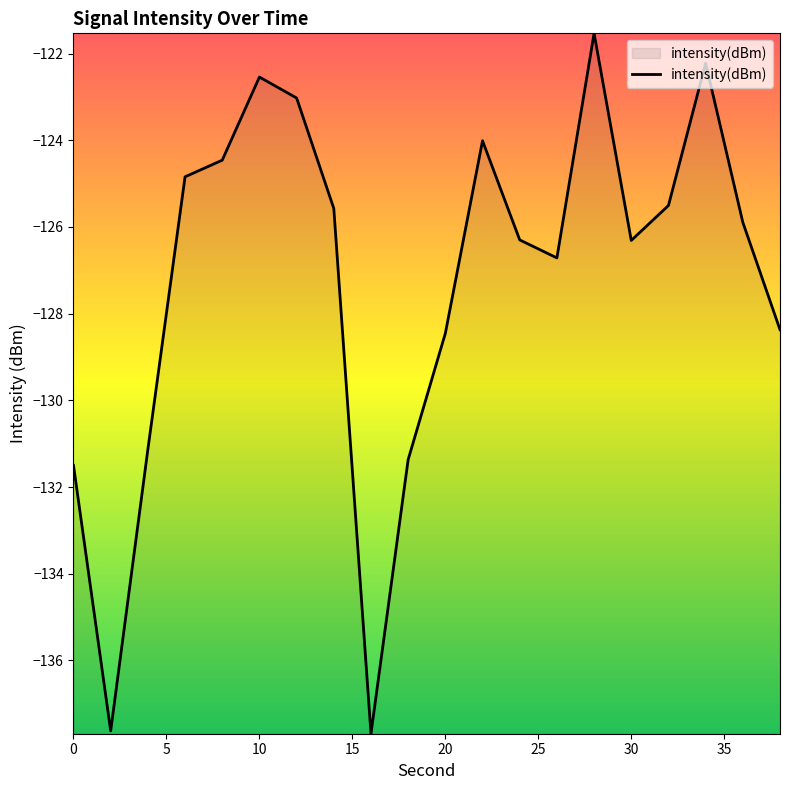

How many lines are shown in the chart?

1